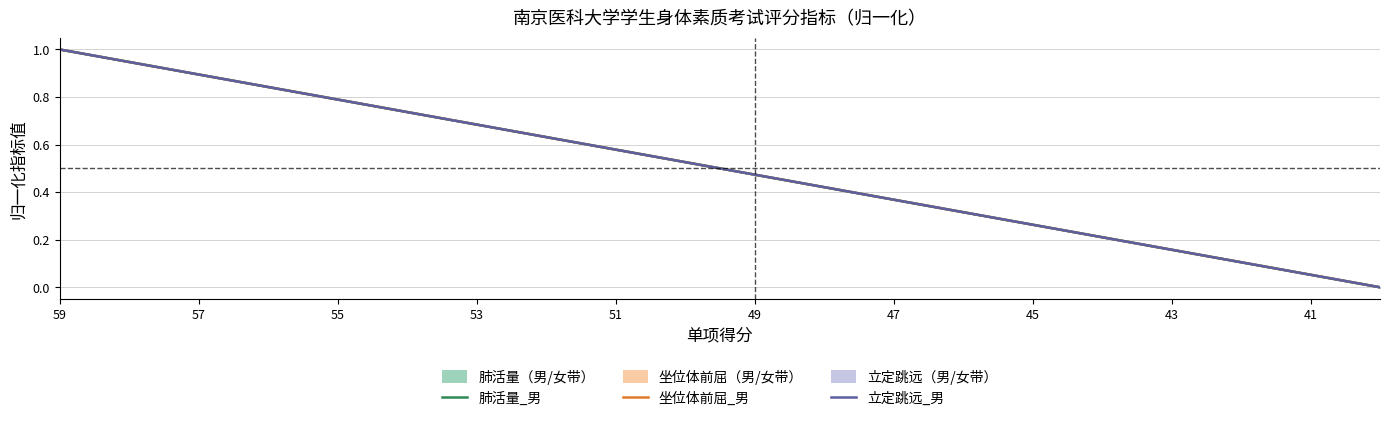

True or false: 立定跳远_男 and 肺活量_男 cross at least once.

False